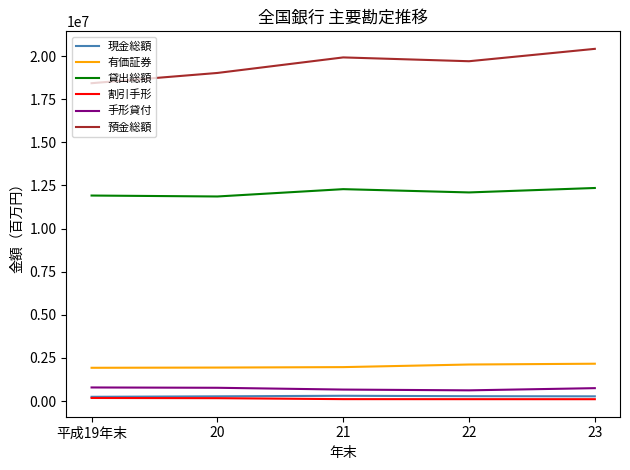

What is the sum of all 預金総額 values?

97510319